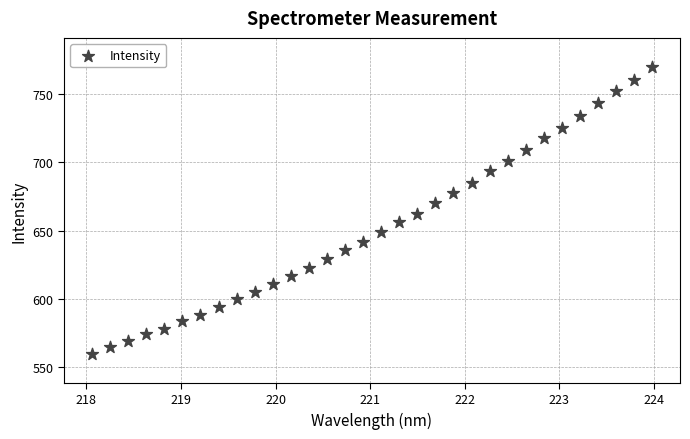

What is the range of Y values (max minus min)?

210.1